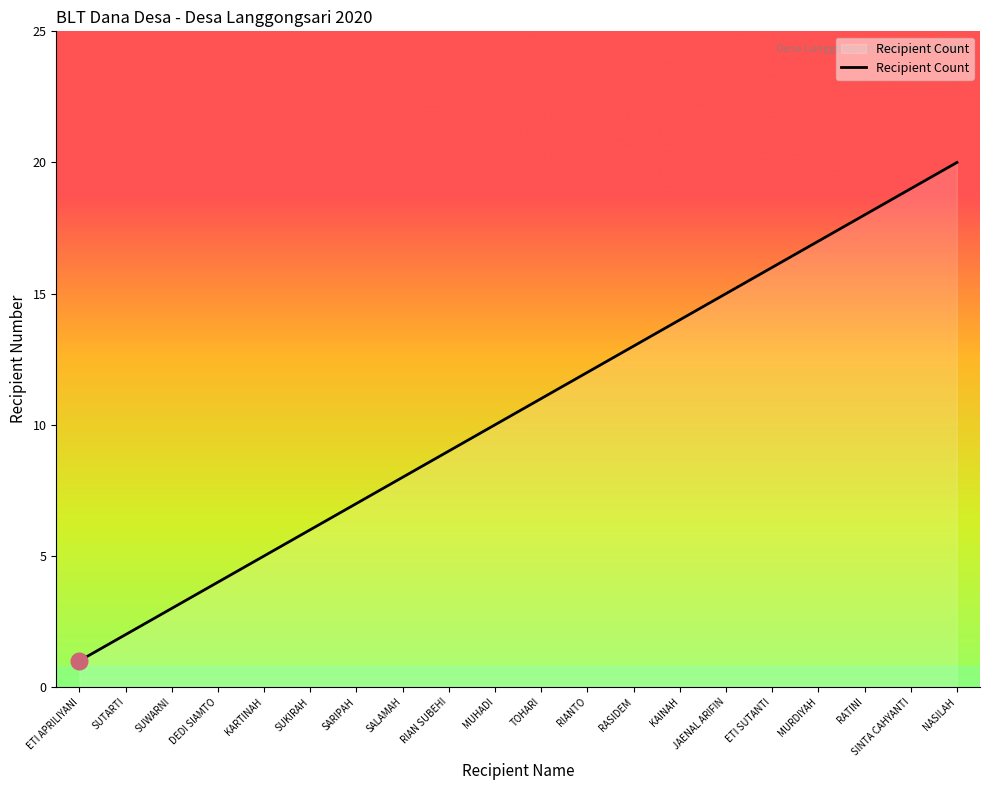

What is the difference between the maximum and minimum values?

19